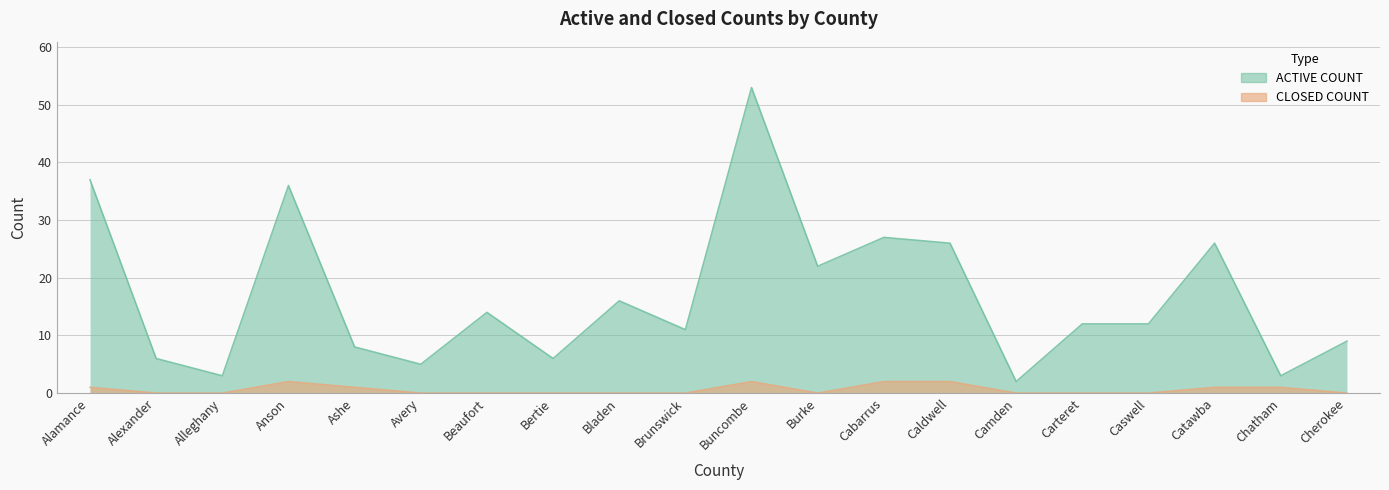

At how many categories does at least one series exceed 29?

3